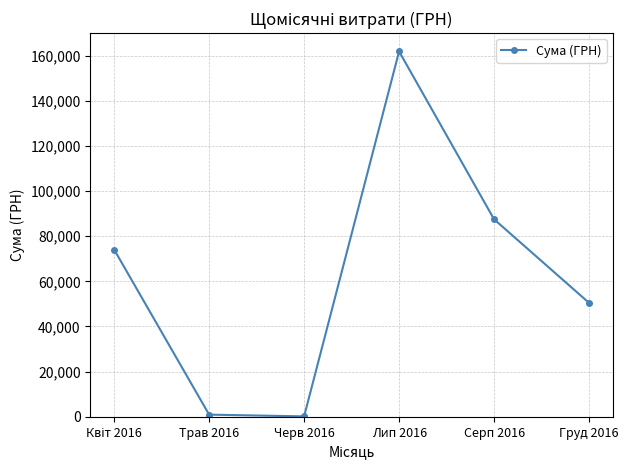

Reading right to left, extract all data points from this chart.

50451.0	87473.5	161823.0	180.0	949.5	74049.7